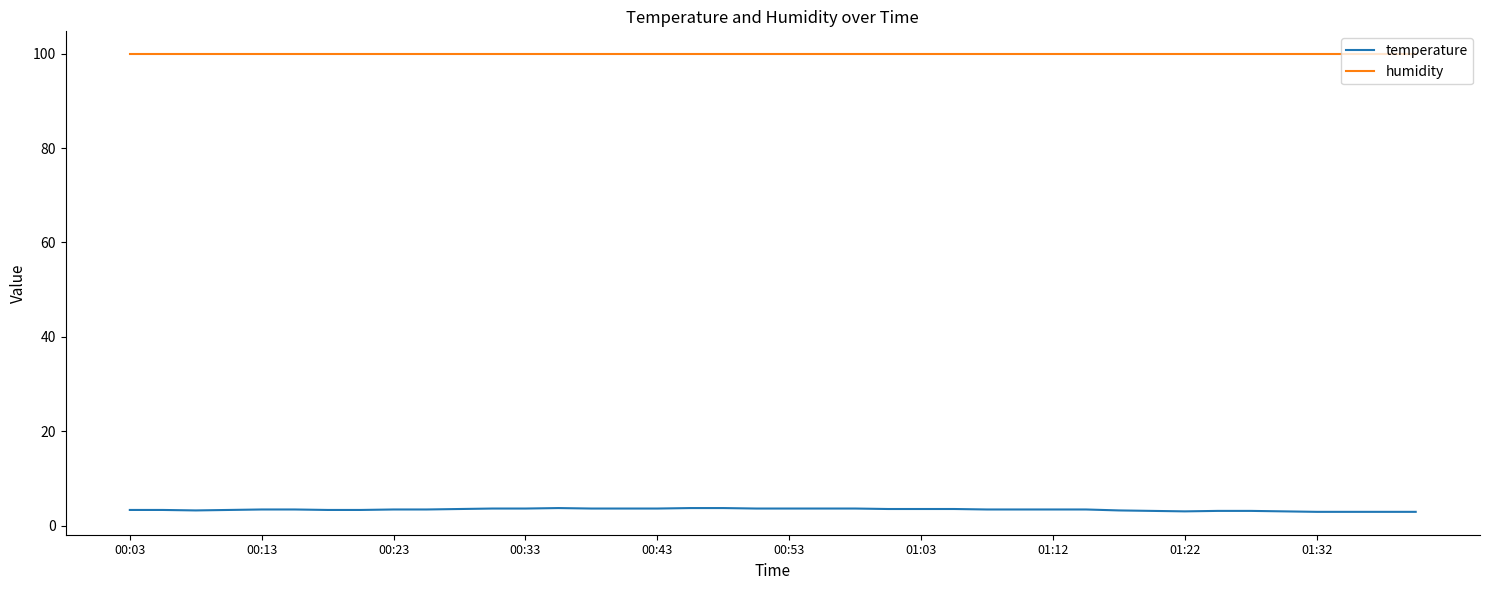

What is the smallest value displayed?

2.9